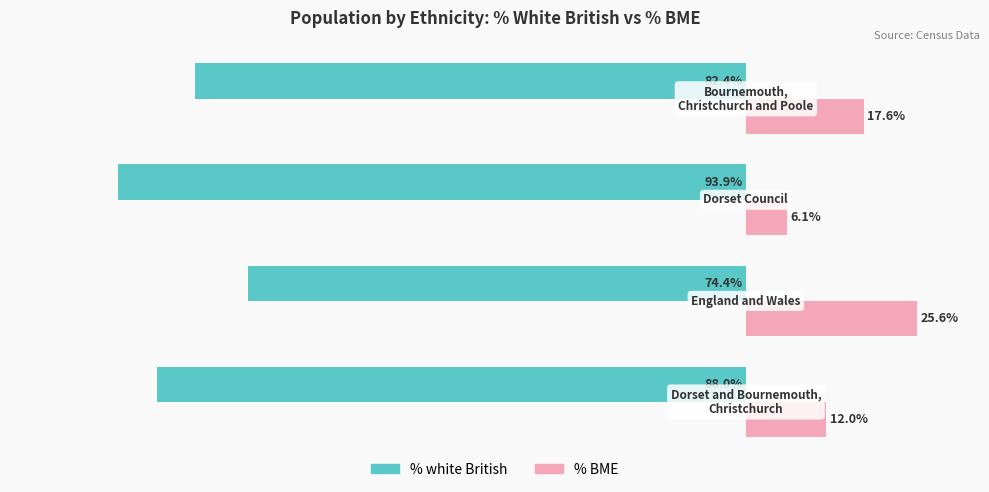

Which series has the largest total across all categories?

% BME